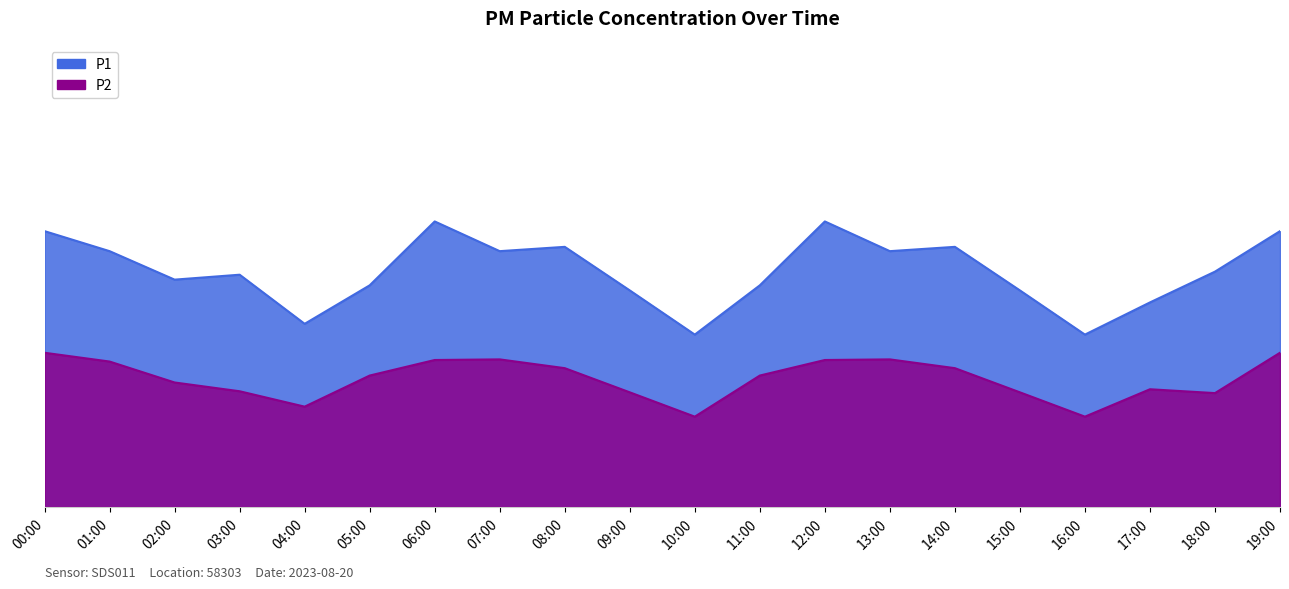

What is the lowest value of the P1 series?

11.2